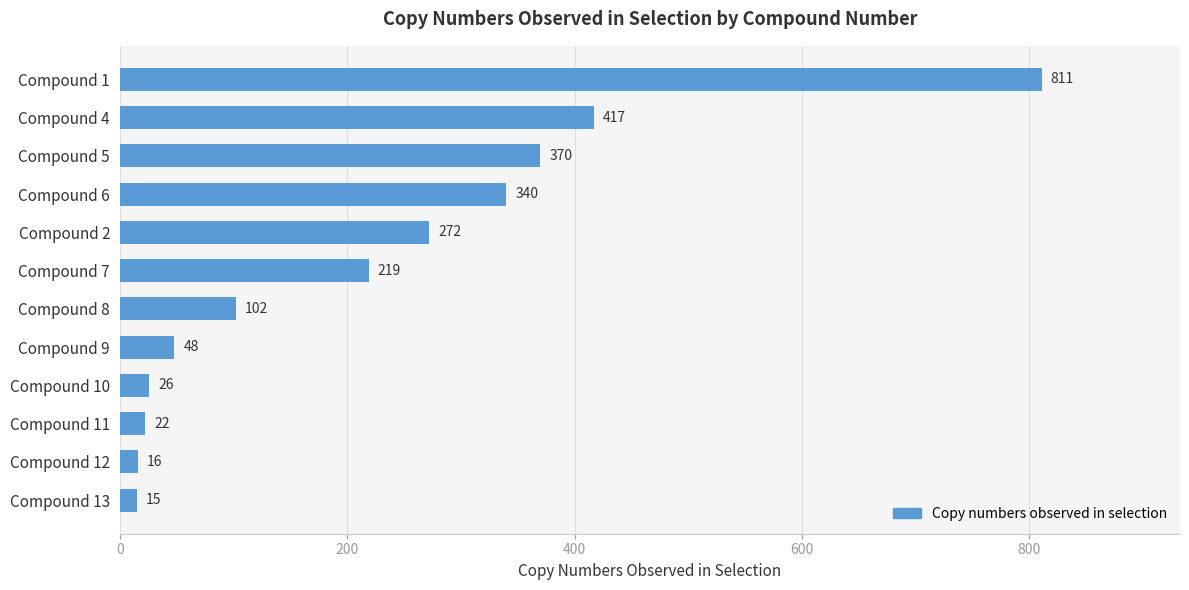

List the labels in order of value, smallest first.

Compound 13, Compound 12, Compound 11, Compound 10, Compound 9, Compound 8, Compound 7, Compound 2, Compound 6, Compound 5, Compound 4, Compound 1